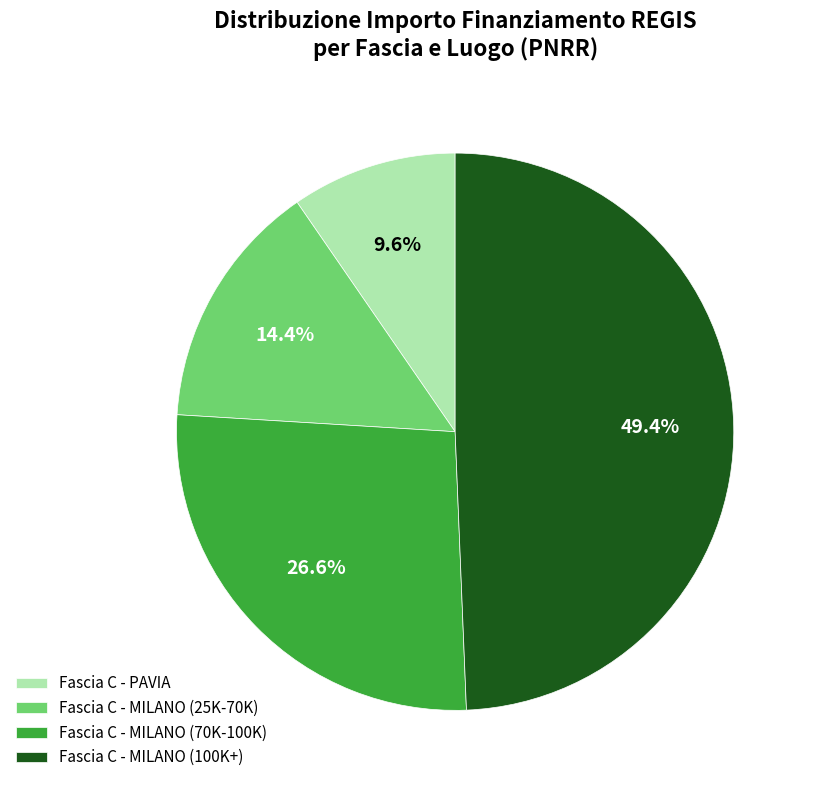

How many segments does this pie chart have?

4